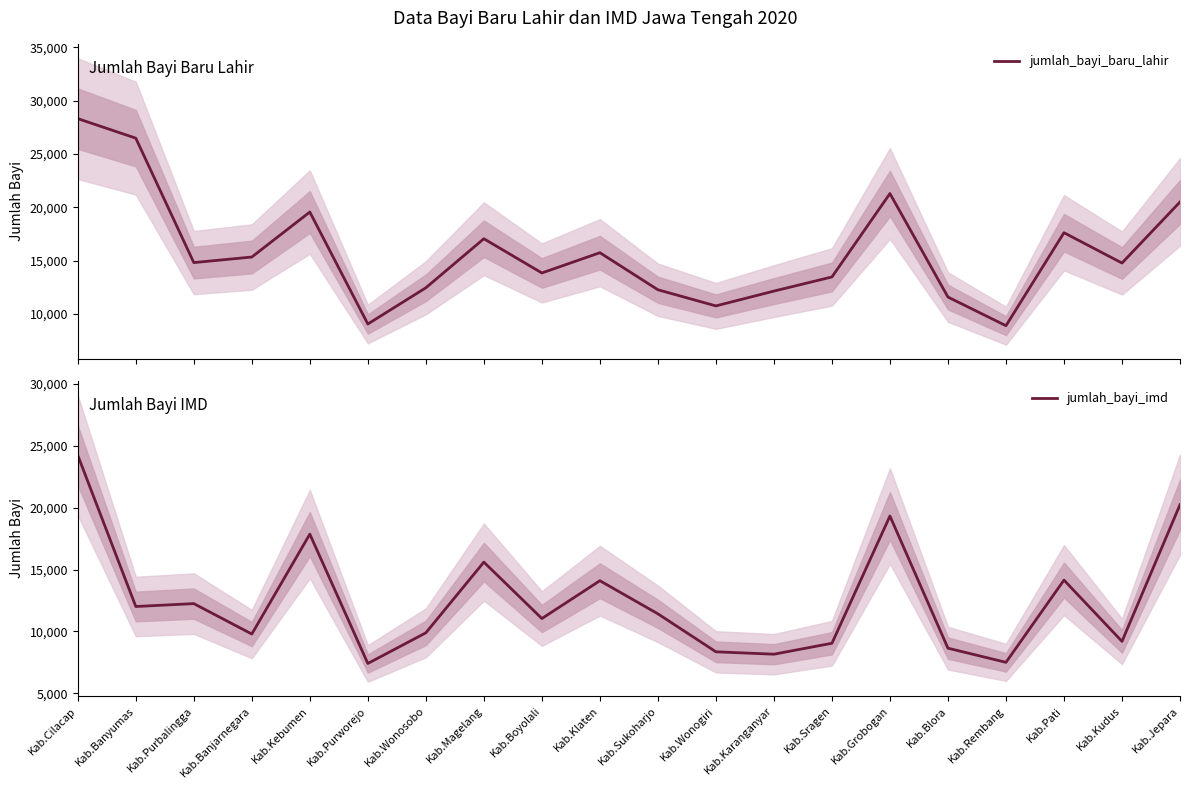

How many interior local peaks does the jumlah_bayi_imd series have?

6